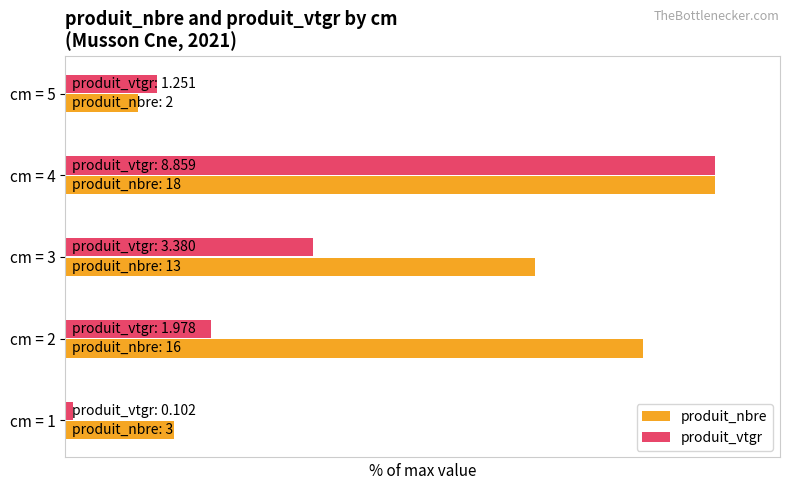

How many groups of bars are there?

5